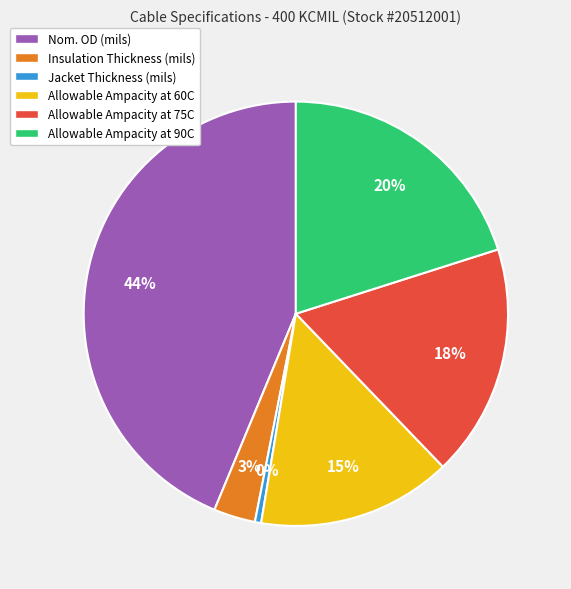

Is there any slice that represents more than half of the pie?

No